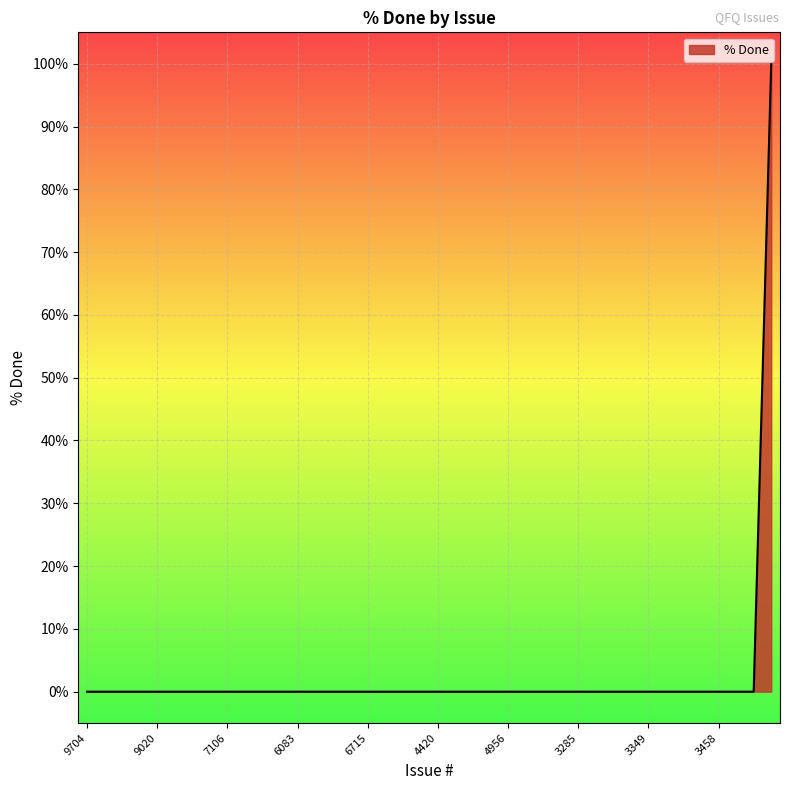

What is the greatest value displayed?

100